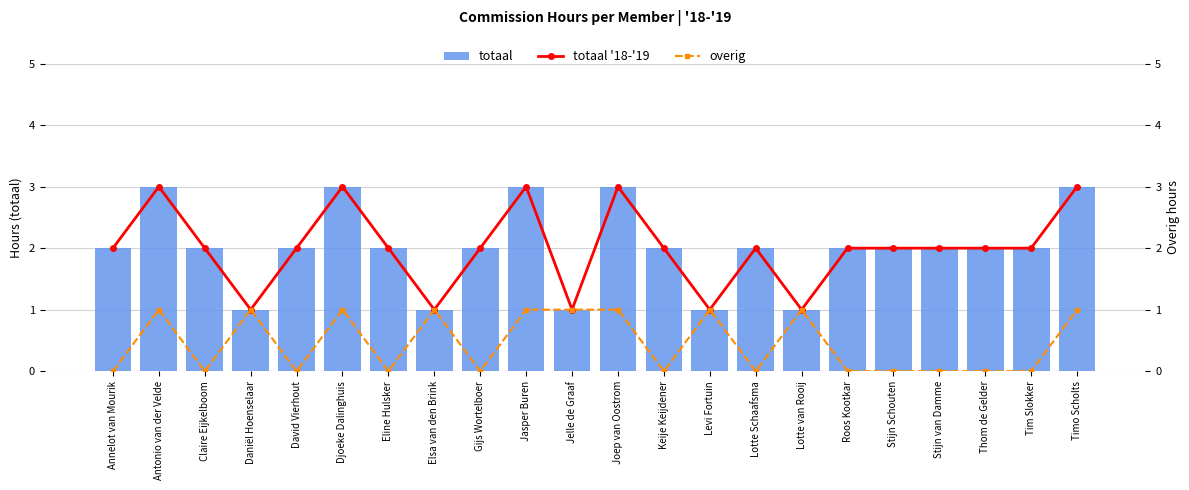

Are the bars grouped side by side (vs. stacked)?

Yes